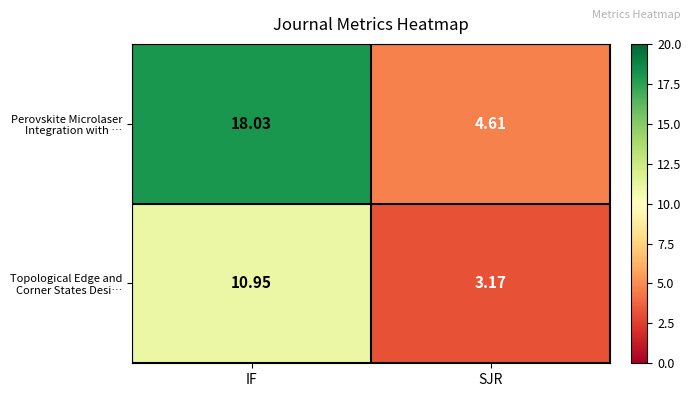

Which category has the lowest value across all series?

SJR